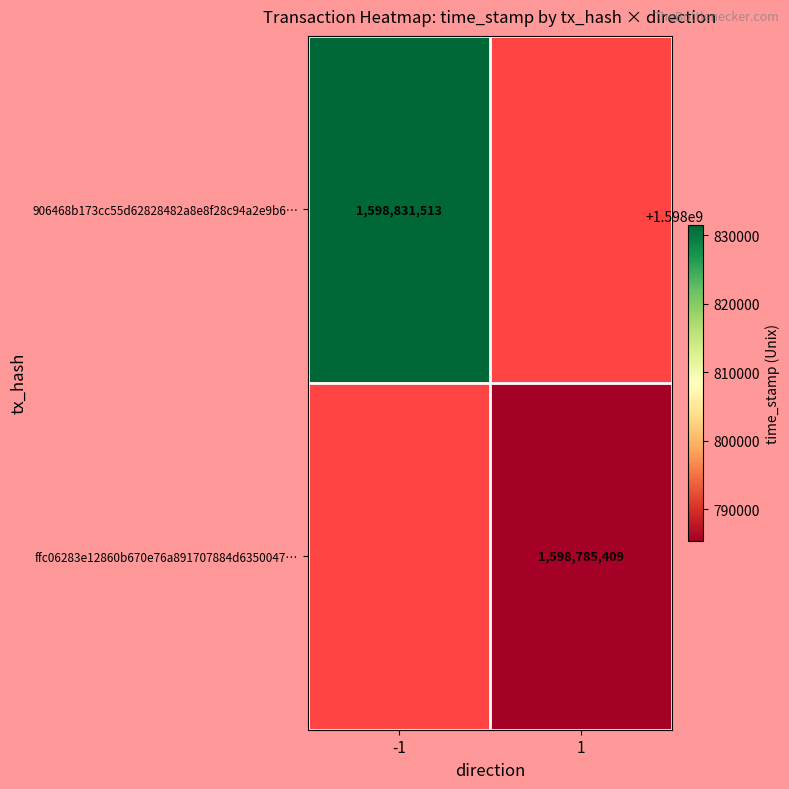

True or false: ffc06283e12860b670e76a891707884d6350047… has a value of 1001781527 at 1.

False